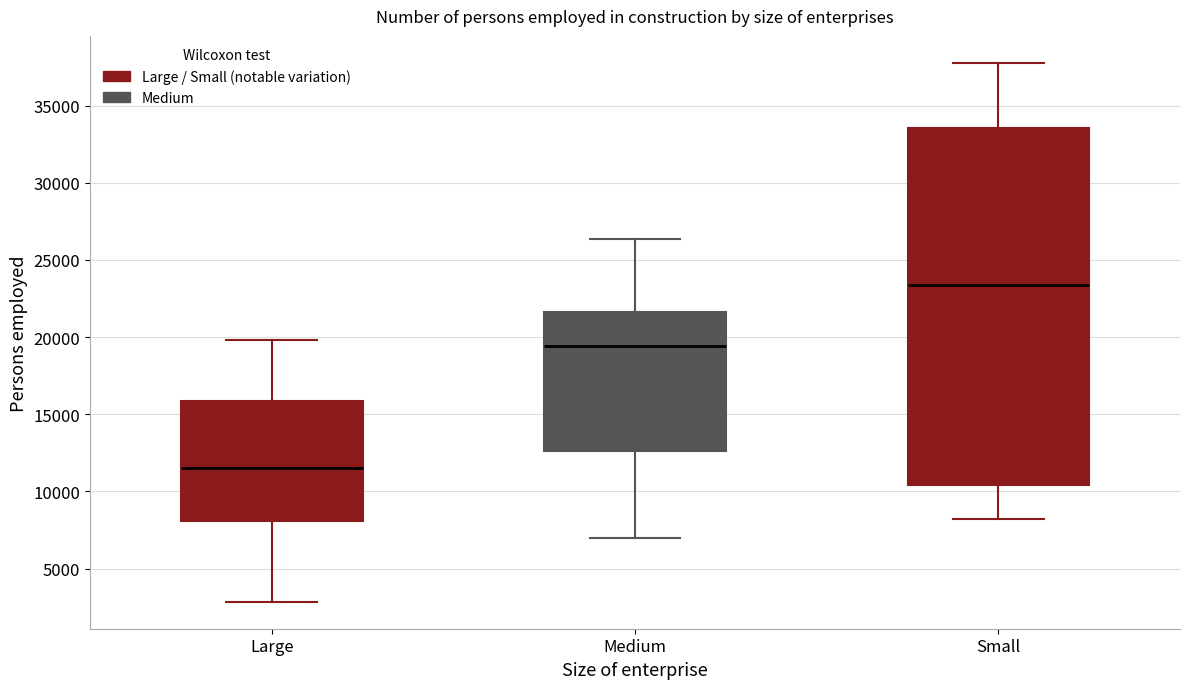

Reading left to right, read every box against the y-axis: the position of its median line, the range the box covers, and the ends of its whiskers. The values are not printed on the chart, so give them approximately, as read against the axis.

Large: median 11500, box 8000 to 16000, whiskers 3000 to 20000
Medium: median 19500, box 12500 to 21500, whiskers 7000 to 26500
Small: median 23500, box 10500 to 33500, whiskers 8000 to 38000